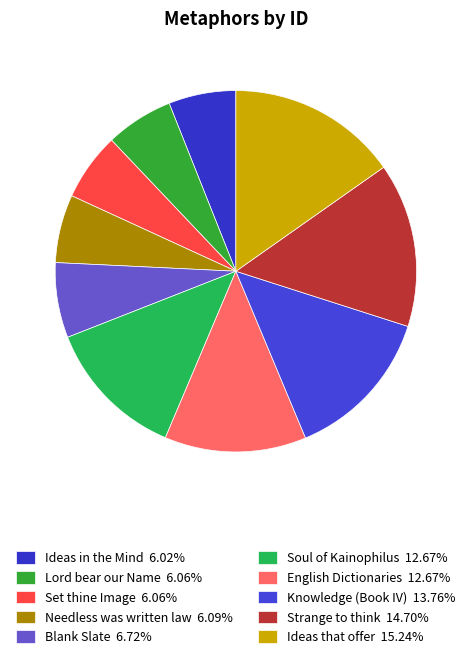

To the nearest percent, what is the difference between the largest and smallest slice percentages?

9%